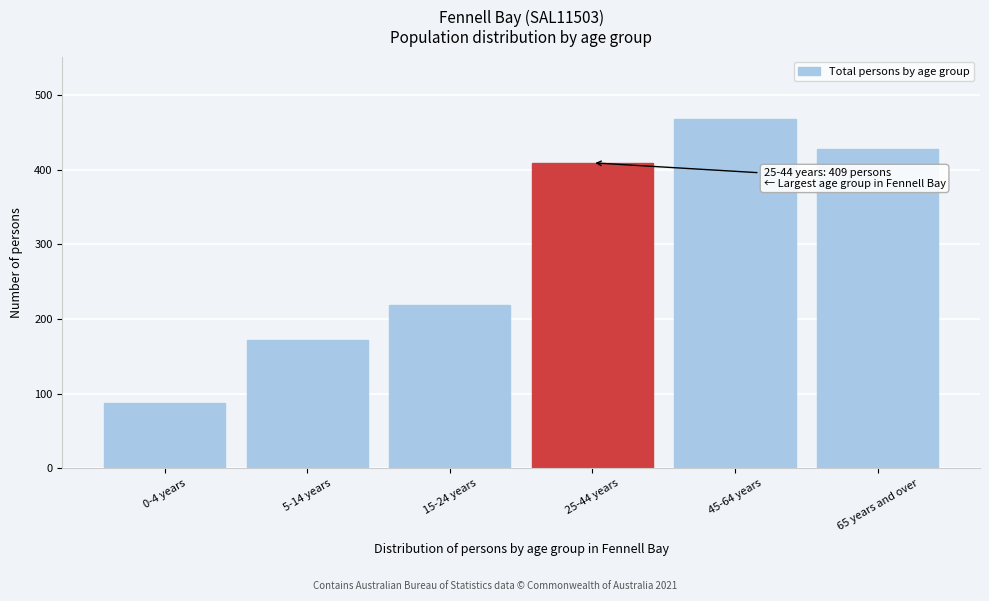

Reading right to left, extract all data points from this chart.

428	467	409	218	172	87